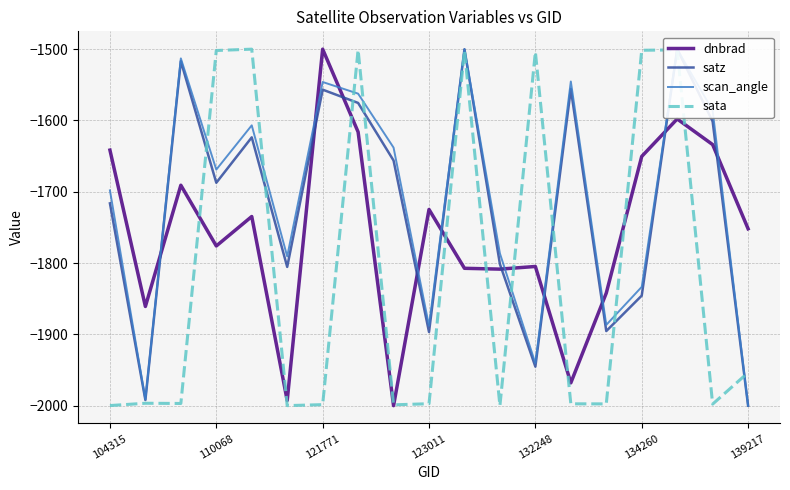

What is the lowest value of the sata series?

-2000.0